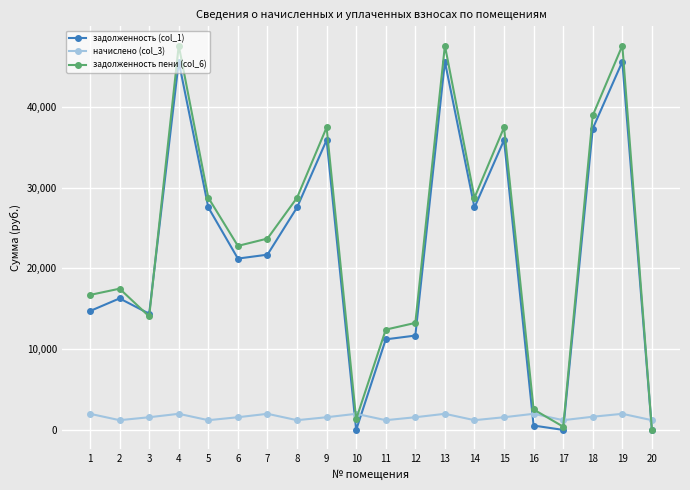

What is the value of the начислено (col_3) point at the 19th from the left?

1994.4